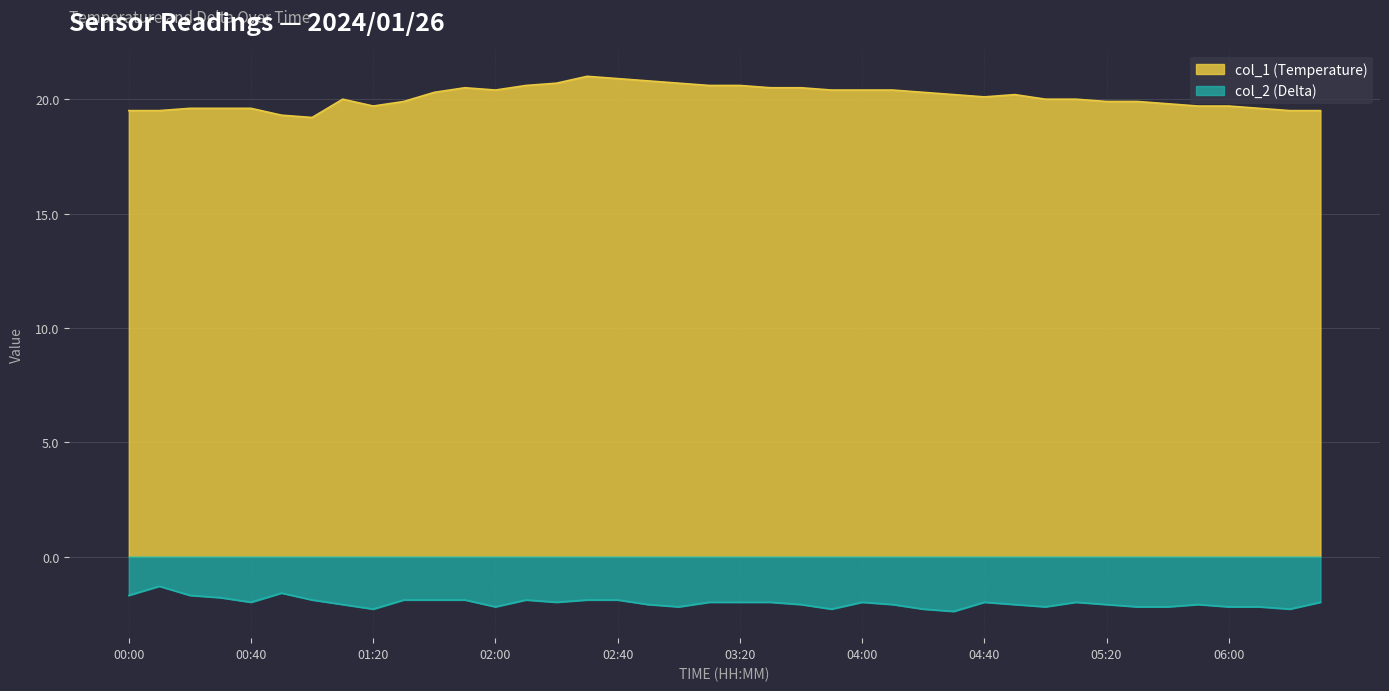

Between 00:20 and 03:30, which is larger?

03:30